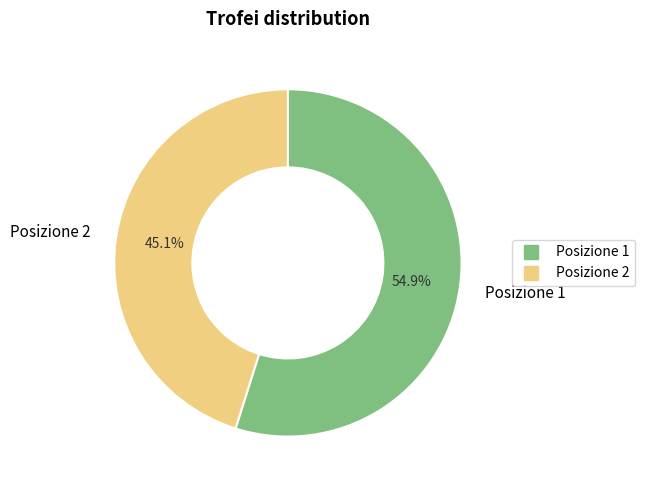

What is the ratio of the value at Posizione 2 to the value at Posizione 1?

0.8